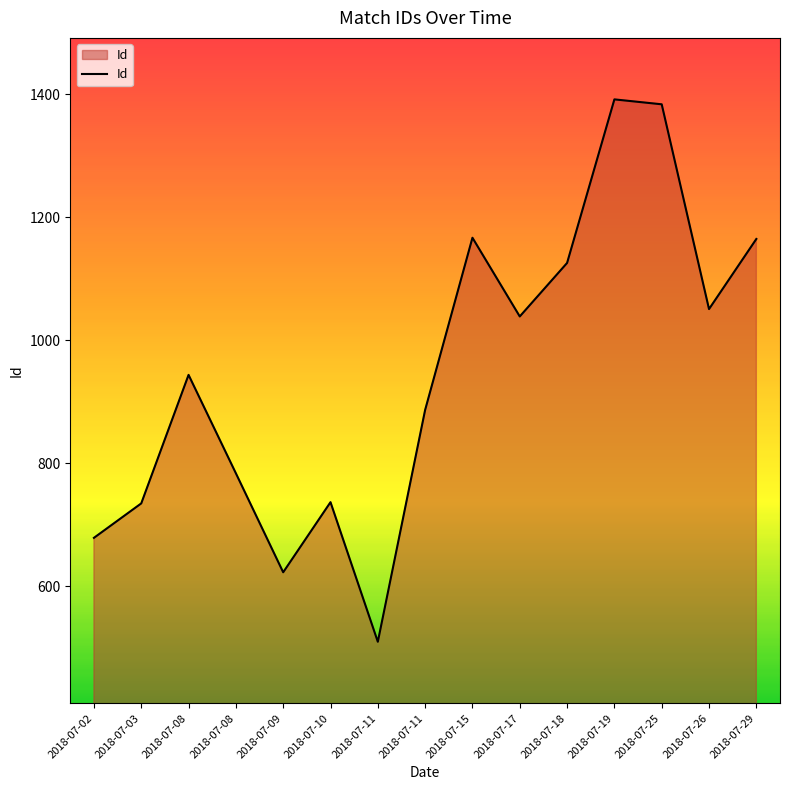

At which label does the data first exceed 944?

2018-07-15